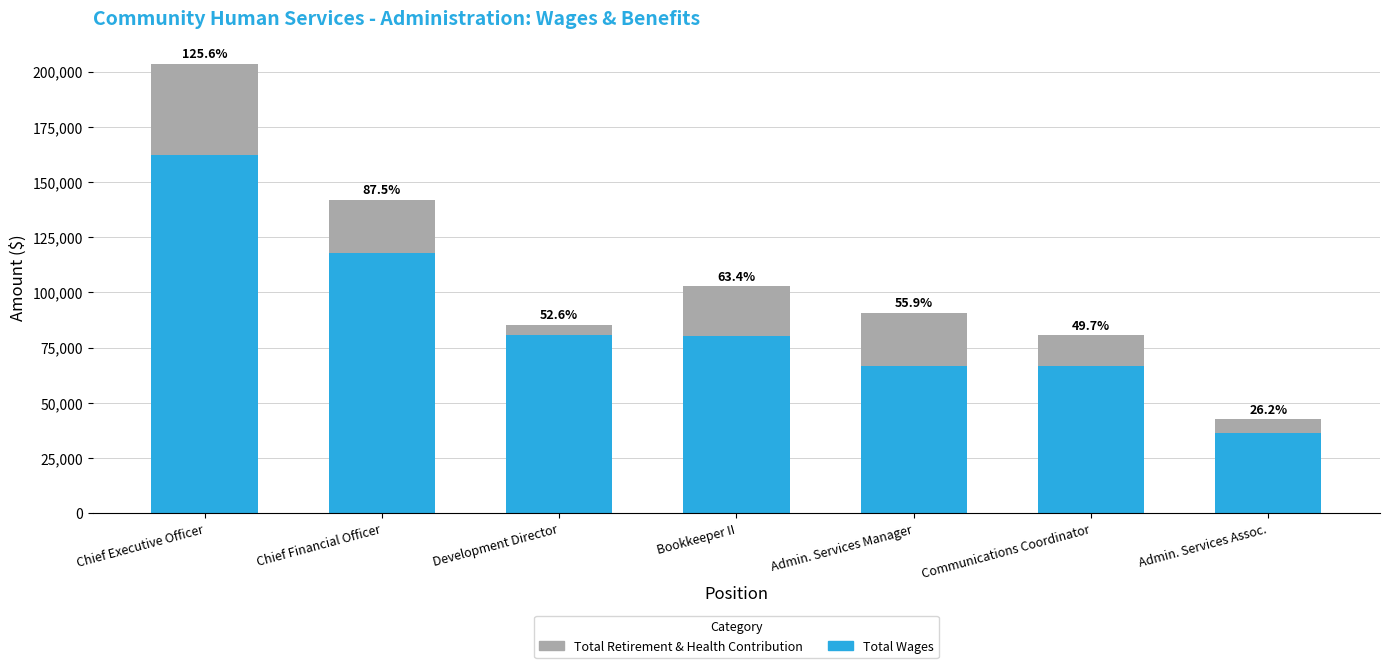

At which category is the sum across all series the highest?

Chief Executive Officer